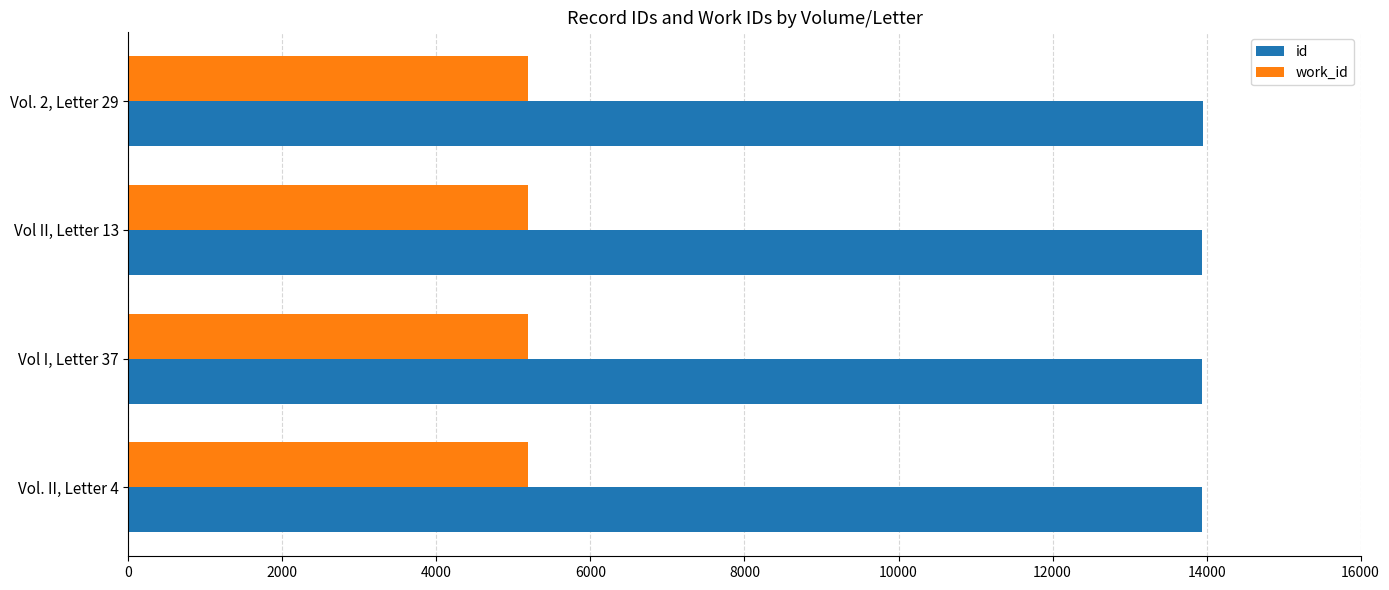

The value of work_id at Vol. II, Letter 4 is 9190. True or false?

False